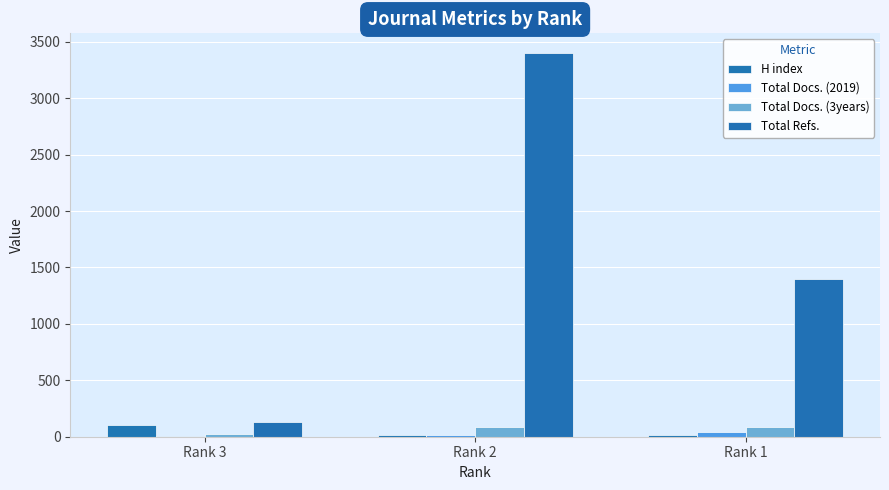

Read the Total Refs. value at Rank 2, to the nearest 10.

3400